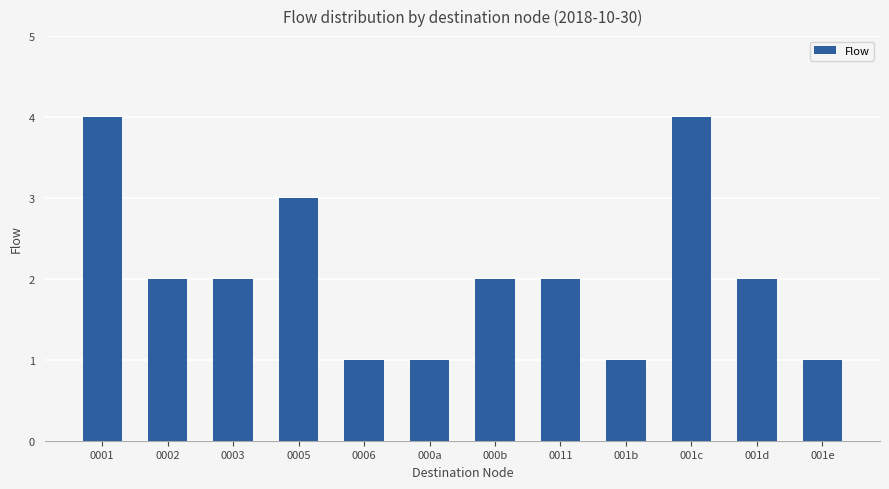

What is the greatest value displayed?

4